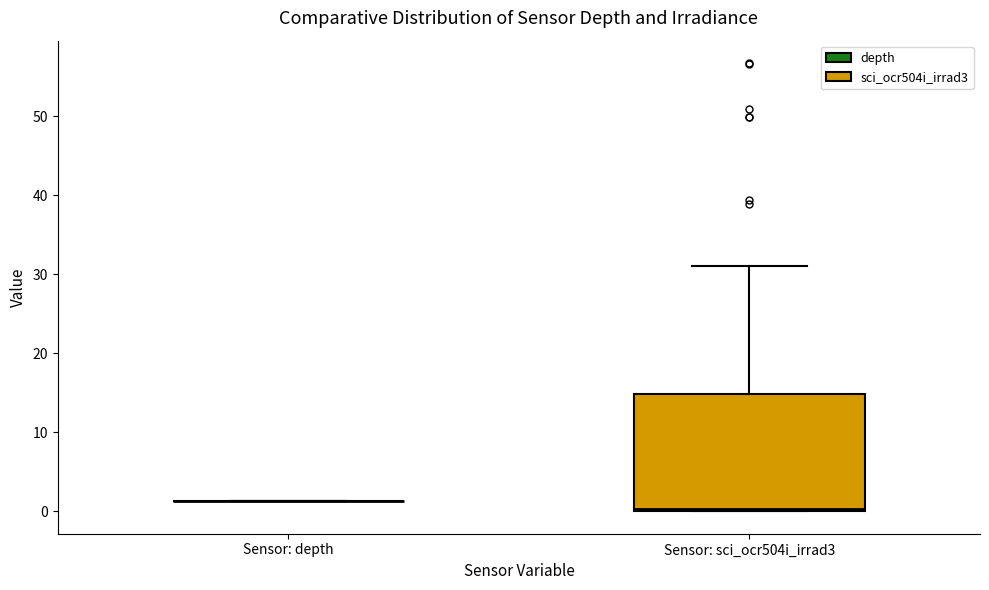

Reading left to right, read every box against the y-axis: the position of its median line, the range the box covers, and the ends of its whiskers. The values are not printed on the chart, so give them approximately, as read against the axis.

Sensor: depth: box collapsed to a line at 1, whiskers 1 to 1
Sensor: sci_ocr504i_irrad3: median 0, box 0 to 15, whiskers 0 to 31